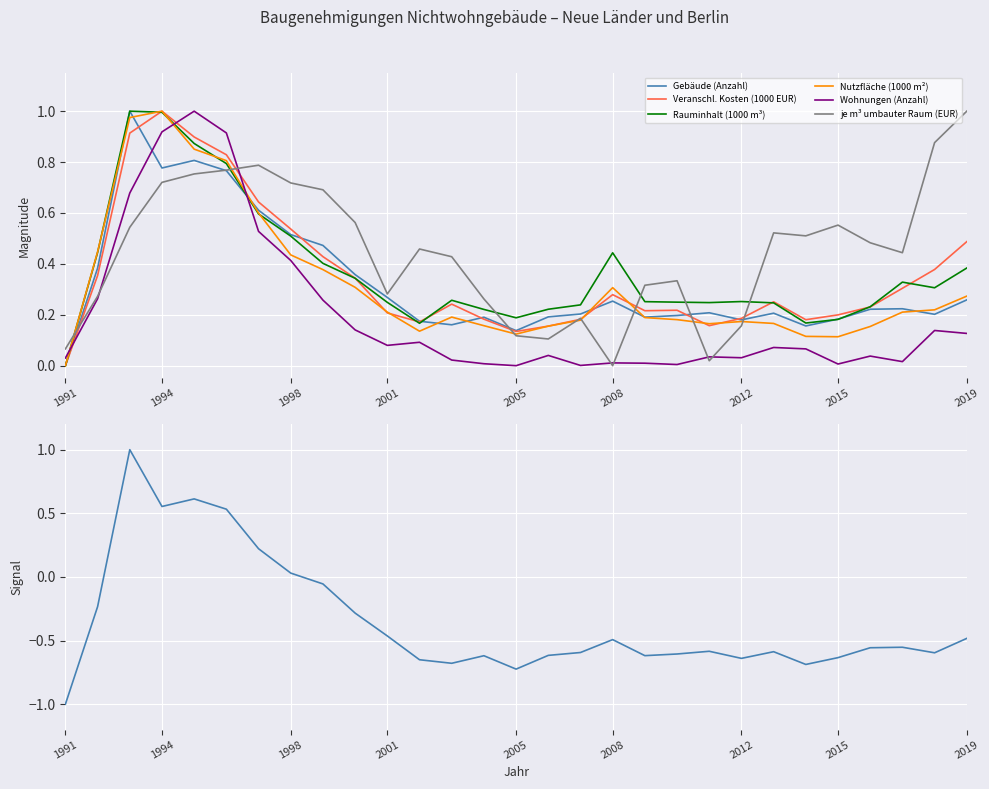

The Rauminhalt (1000 m³) series shows 0.2 at 25. True or false?

True